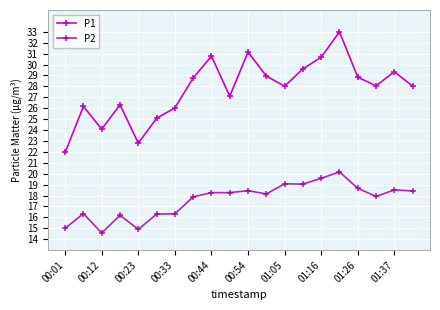

What is the difference between the maximum and minimum values in the P2 series?

5.6